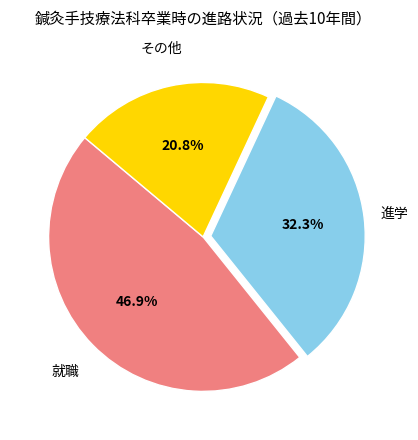

Is there any slice that represents more than half of the pie?

No